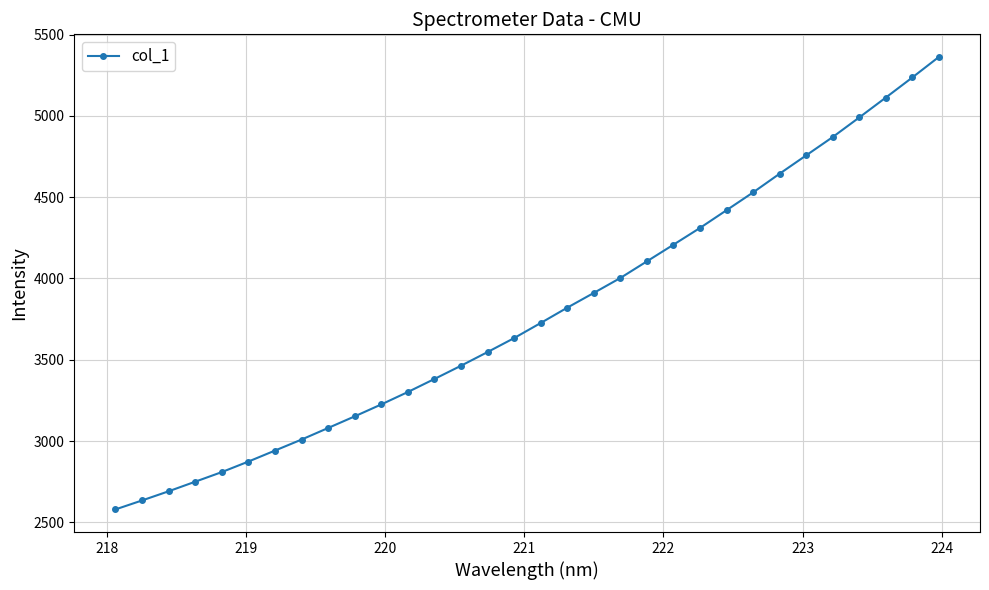

What is the sum of all values?

121079.9